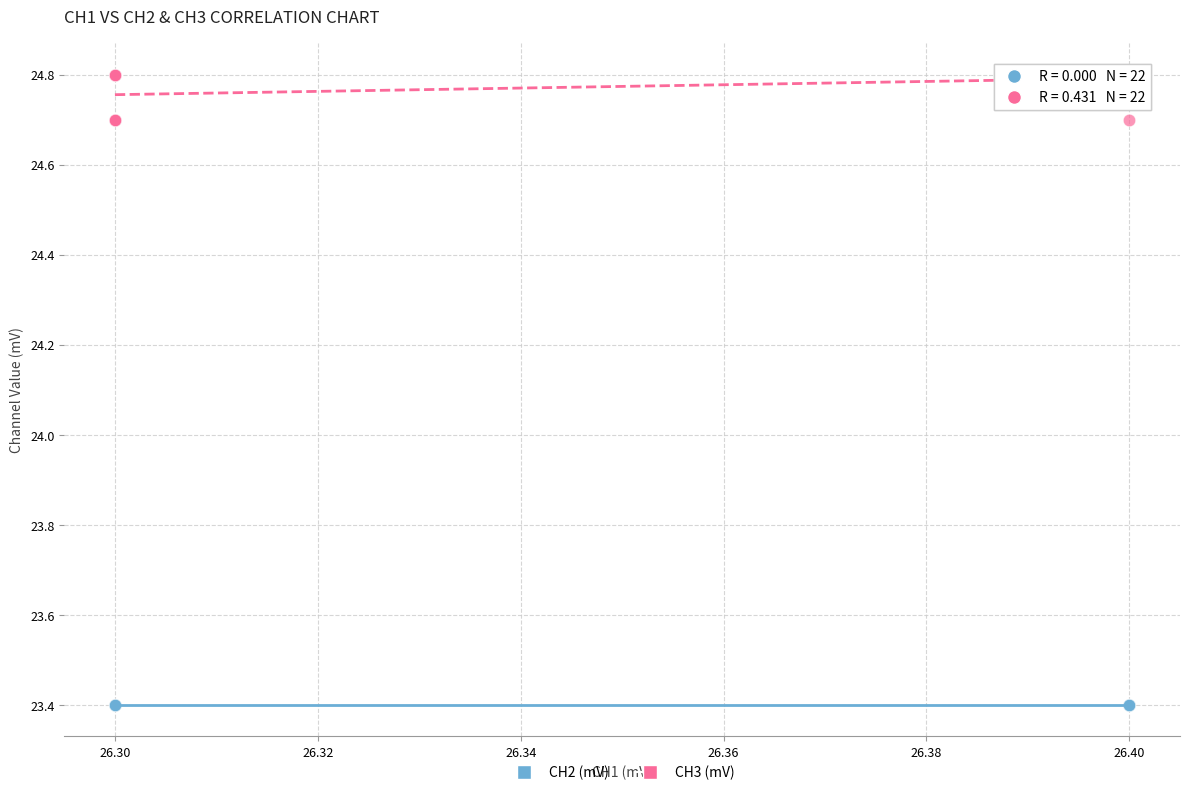

Which series reaches the minimum Y coordinate?

CH2 (mV)